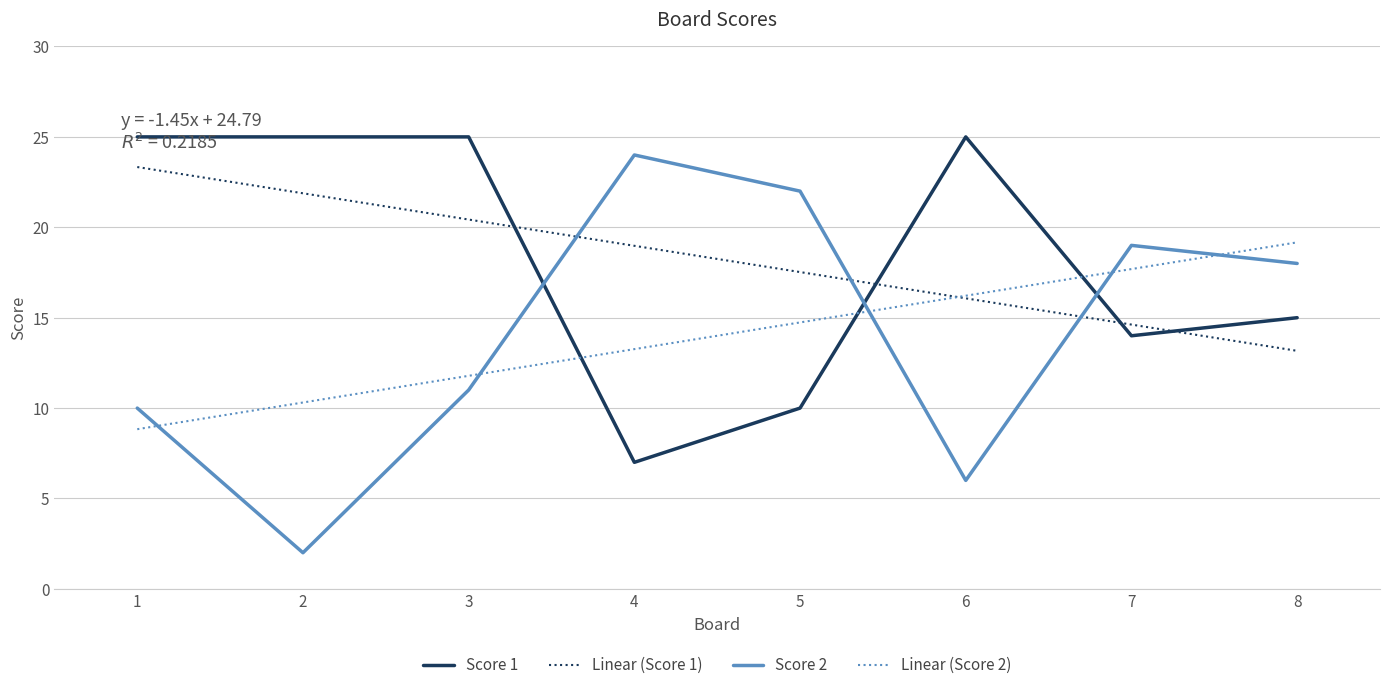

What is the value of the Score 2 point at the 6th from the left?

6